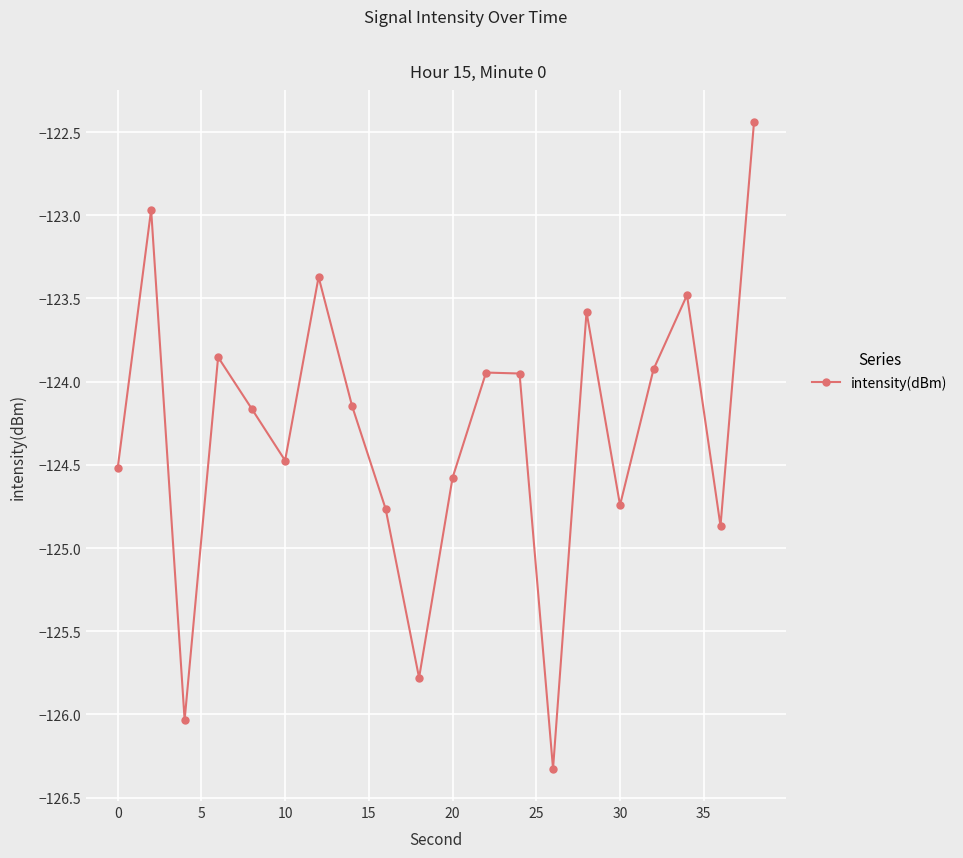

What is the value of the 15th point from the left?

-123.6